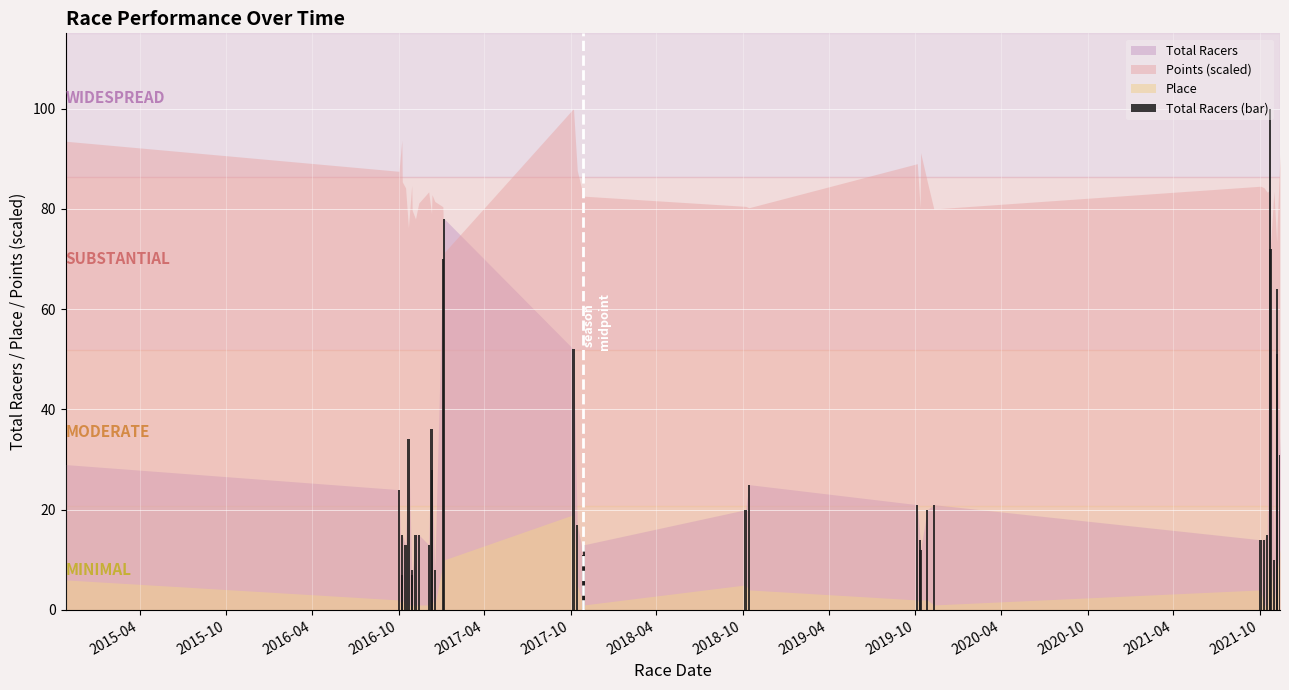

How many values are below 20?

18